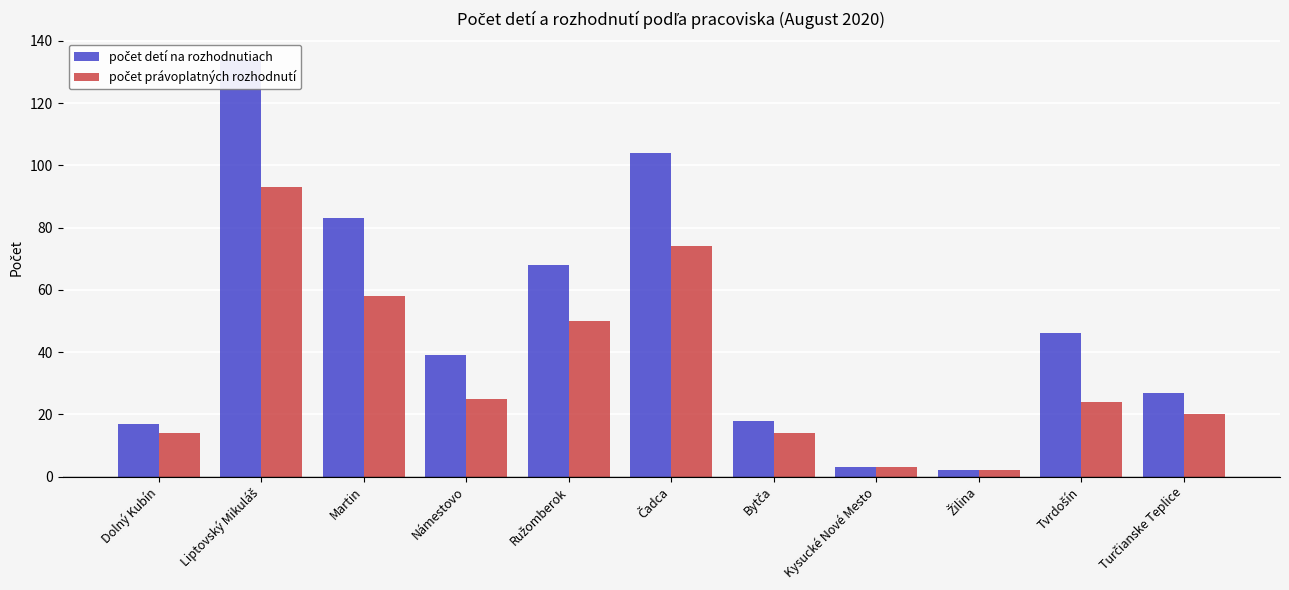

Reading left to right, what are all the values shown in this chart?

počet detí na rozhodnutiach: Dolný Kubín=17	Liptovský Mikuláš=134	Martin=83	Námestovo=39	Ružomberok=68	Čadca=104	Bytča=18	Kysucké Nové Mesto=3	Žilina=2	Tvrdošín=46	Turčianske Teplice=27
počet právoplatných rozhodnutí: Dolný Kubín=14	Liptovský Mikuláš=93	Martin=58	Námestovo=25	Ružomberok=50	Čadca=74	Bytča=14	Kysucké Nové Mesto=3	Žilina=2	Tvrdošín=24	Turčianske Teplice=20